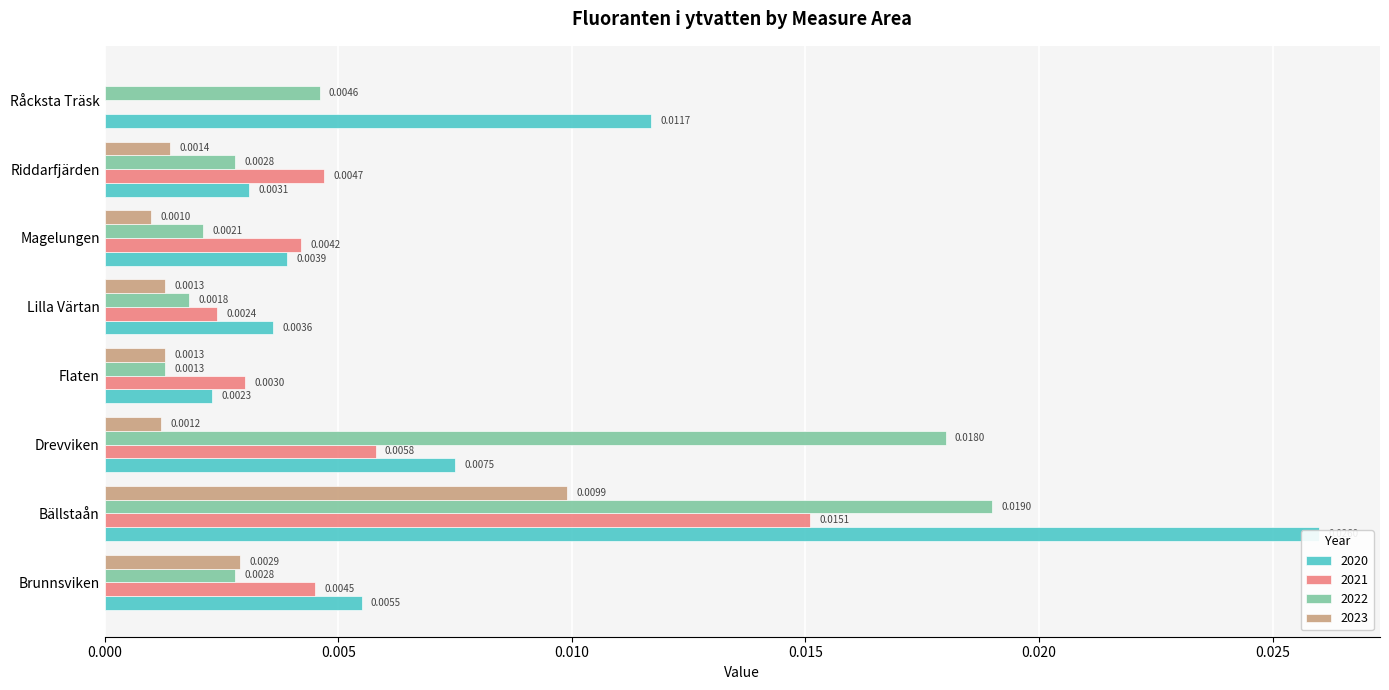

How many positive values does the 2023 series have?

7